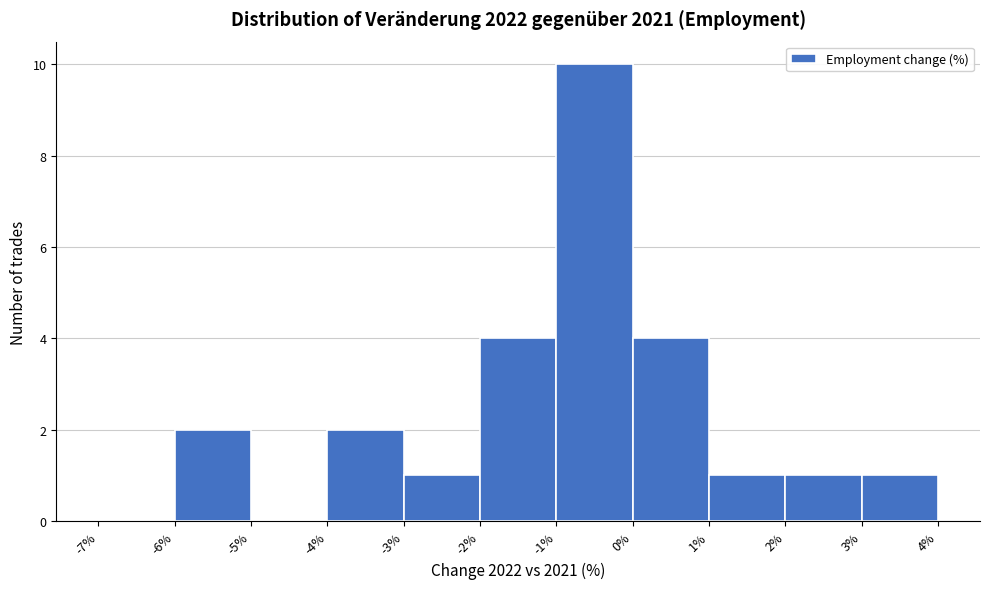

How tall is the bar that spans 3% to 4% on the x-axis? The values are not printed on the chart, so give them approximately, as read against the axis.

1